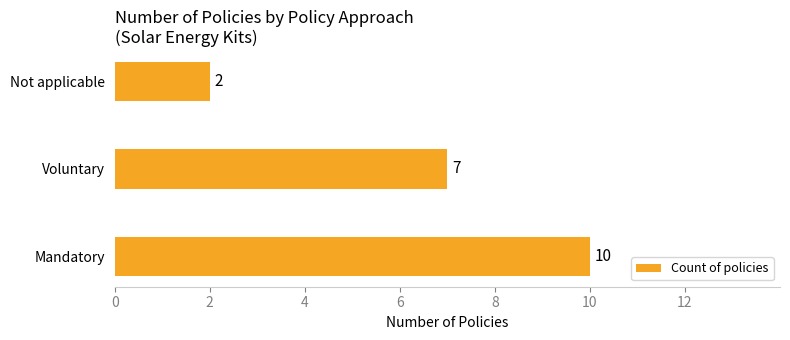

What is the maximum value shown in the chart?

10